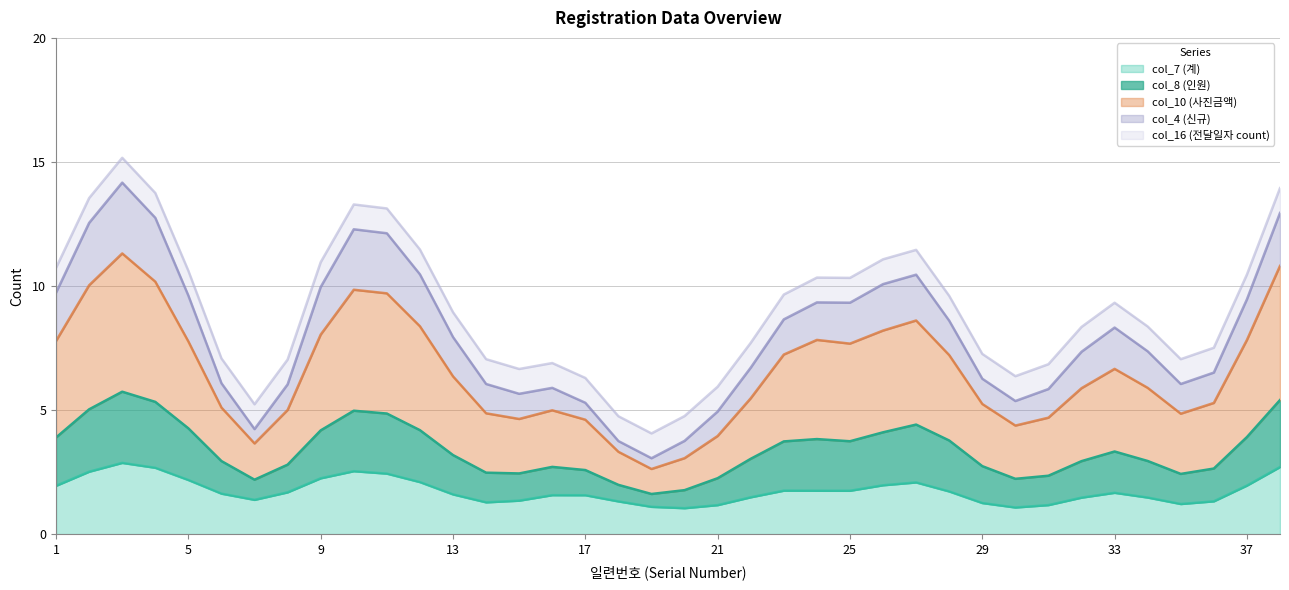

Is the value of col_4 (신규) at 17 greater than the value of col_10 (사진금액) at 4?

No